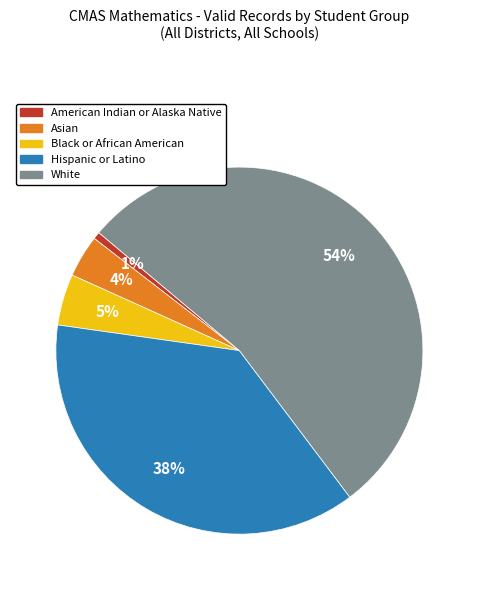

Rank the categories by value from highest to lowest.

White, Hispanic or Latino, Black or African American, Asian, American Indian or Alaska Native